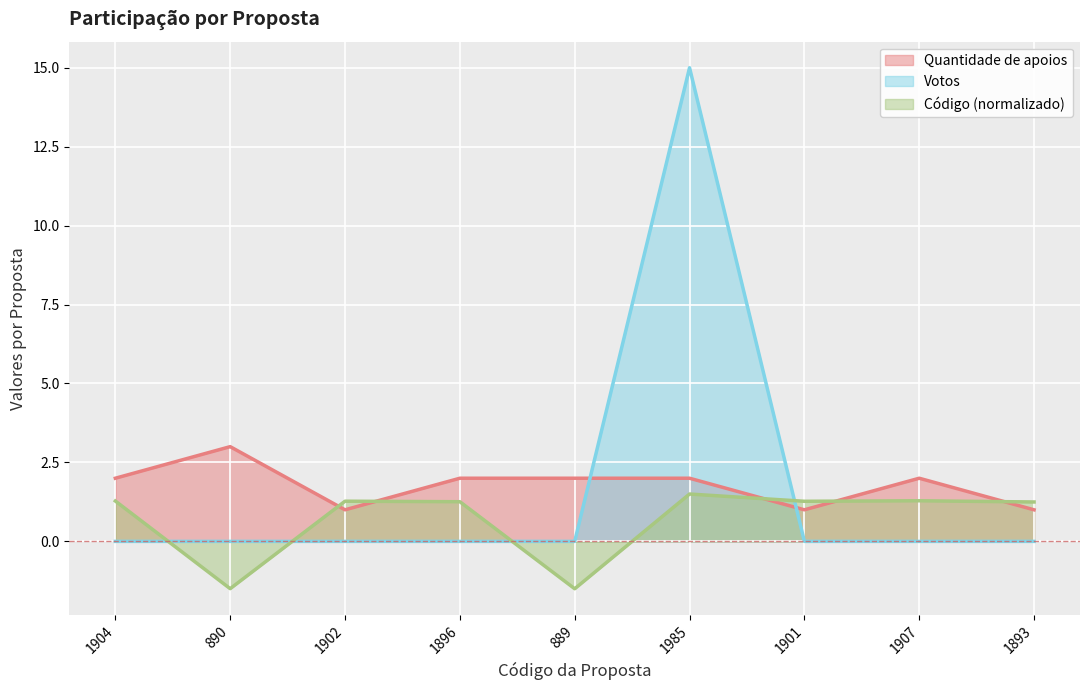

At how many categories does at least one series exceed 0?

9